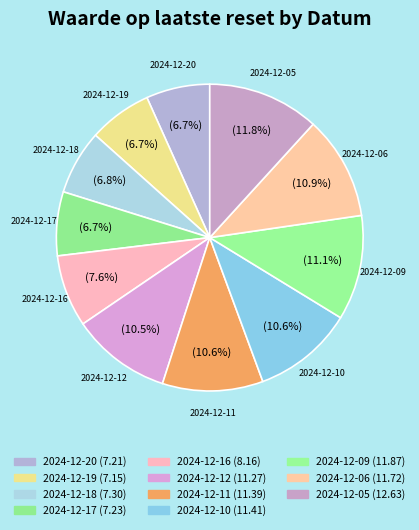

Is there a majority slice in this chart?

No